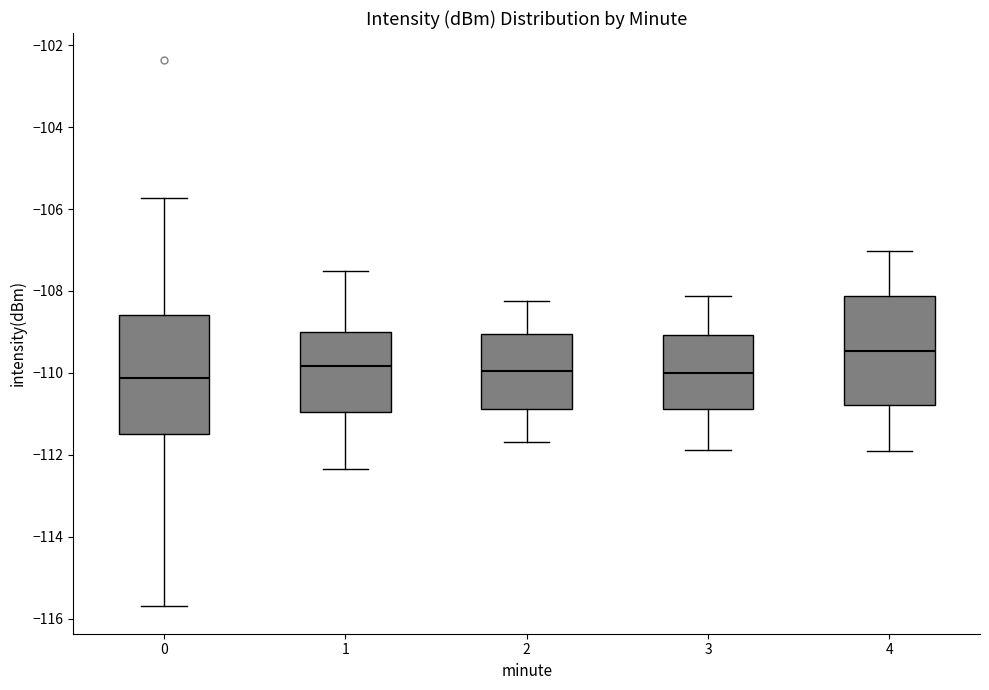

Reading left to right, transcribe this box plot: for each box, give where its median line is, the range the box spans, and where its two whiskers end, as read against the y-axis. The values are not printed on the chart, so give them approximately, as read against the axis.

0: median -110.2, box -111.4 to -108.6, whiskers -115.8 to -105.8
1: median -109.8, box -111.0 to -109.0, whiskers -112.4 to -107.6
2: median -110.0, box -110.8 to -109.0, whiskers -111.6 to -108.2
3: median -110.0, box -110.8 to -109.0, whiskers -111.8 to -108.2
4: median -109.4, box -110.8 to -108.2, whiskers -112.0 to -107.0